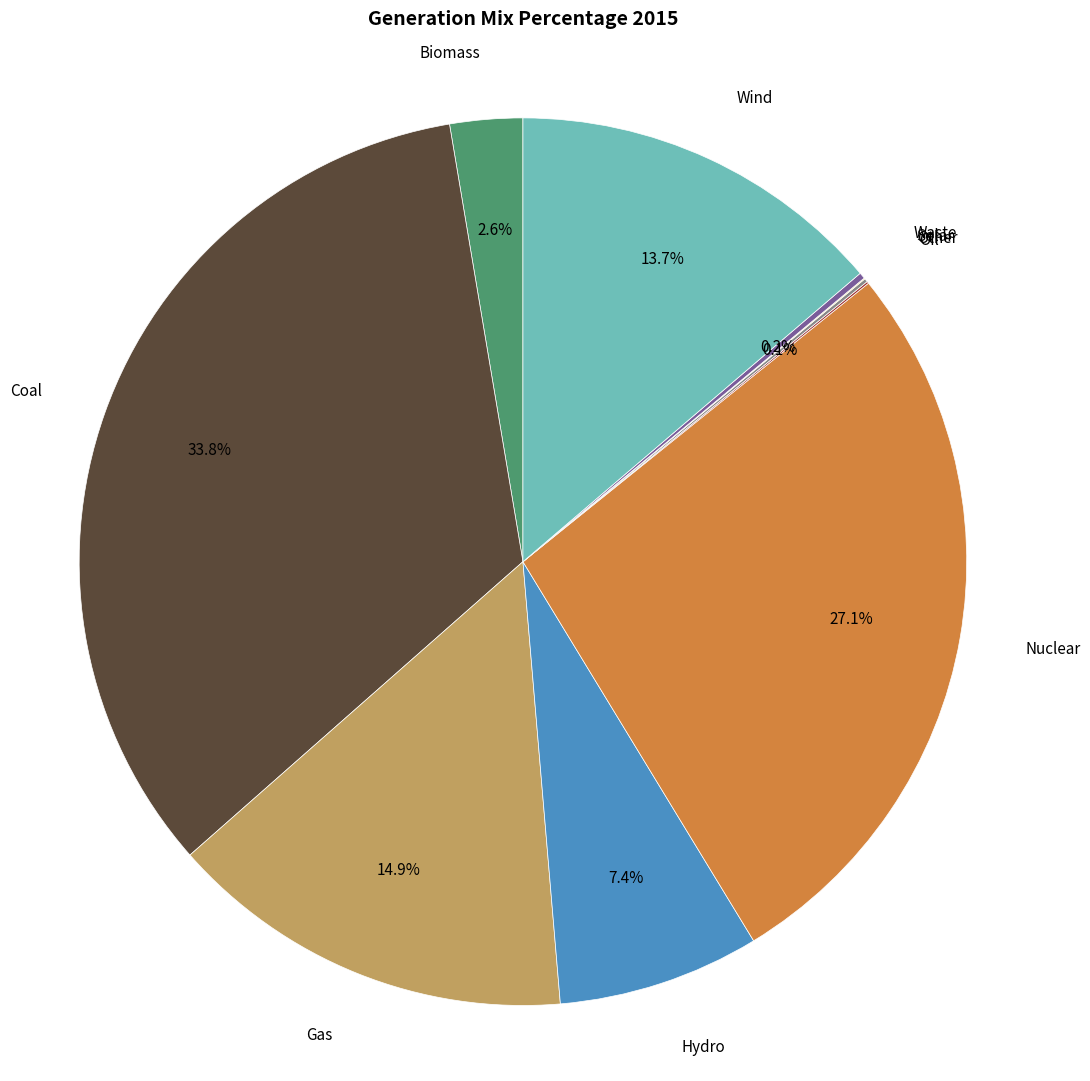

Does any single category account for the majority?

No